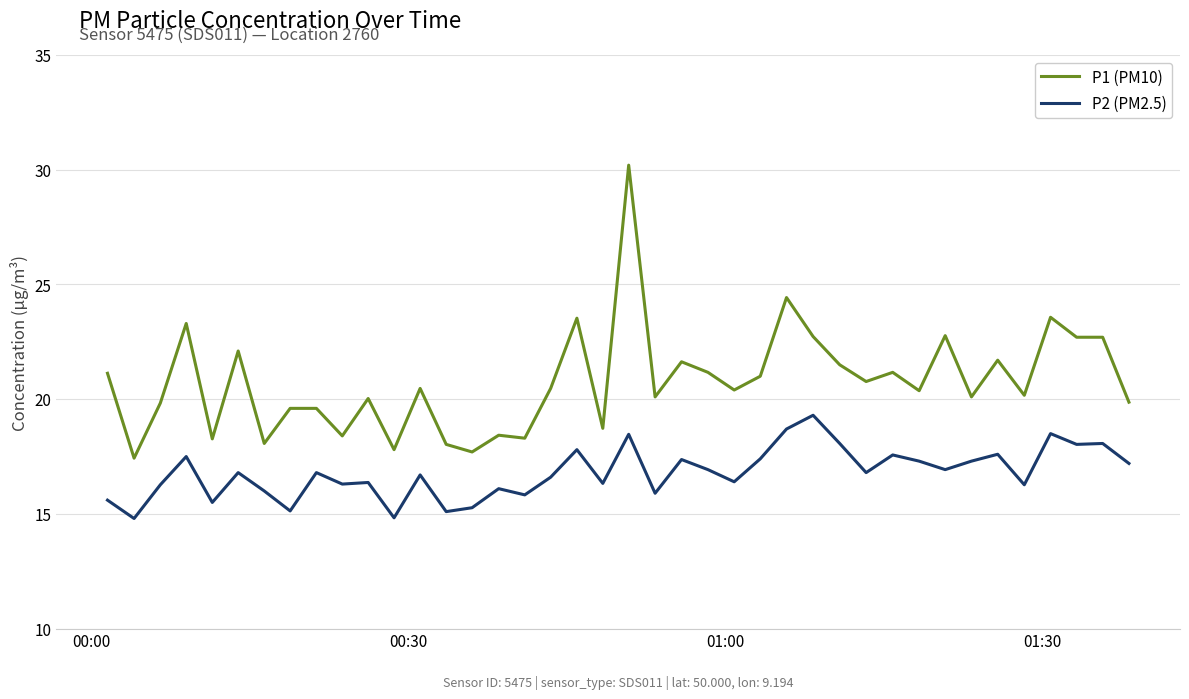

List the series in order of their overall mean, highest first.

P1 (PM10), P2 (PM2.5)